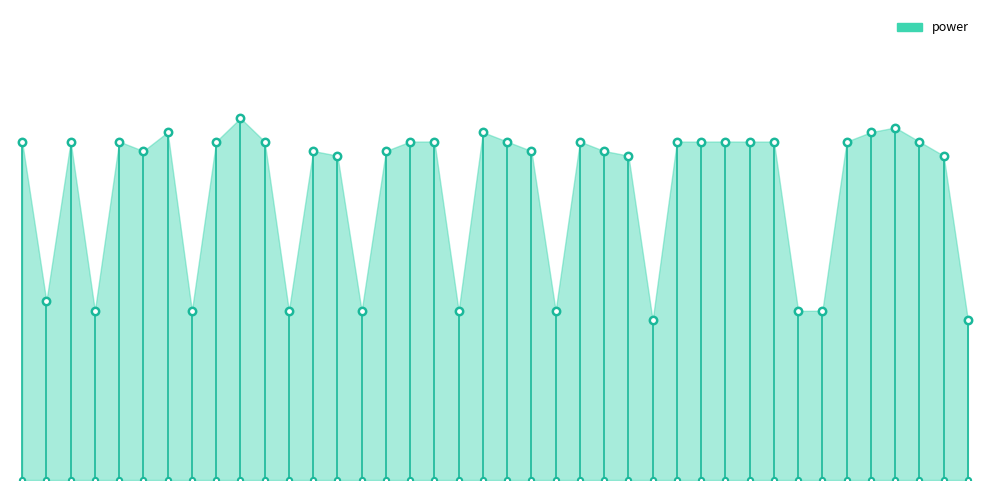

Between 00:37 and 01:01, which is larger?

01:01